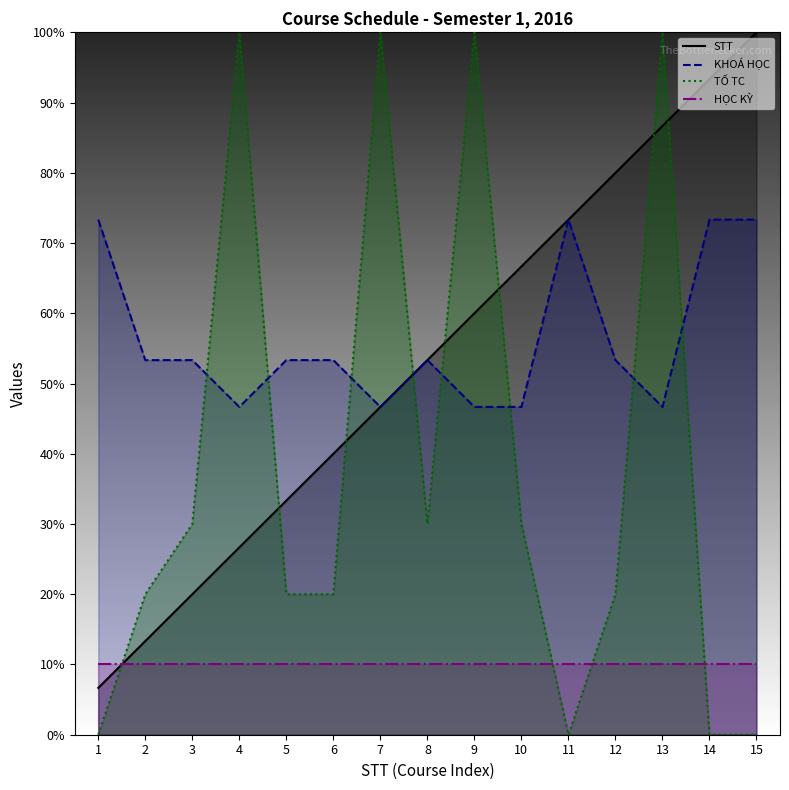

What is the total value across all series at 5?

116.7